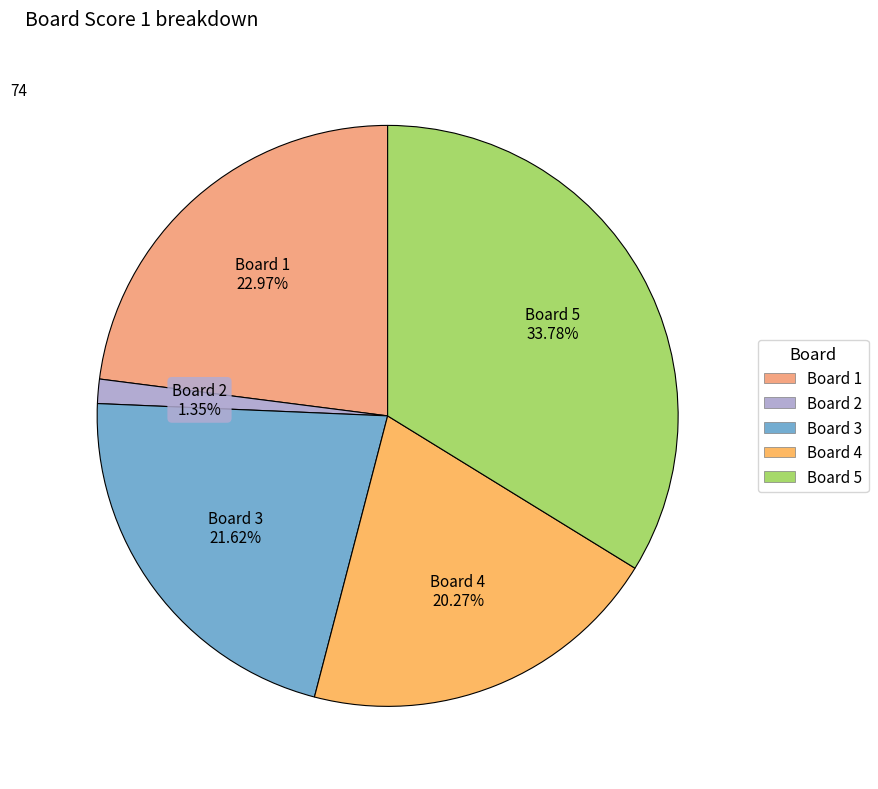

How many slices are in this pie chart?

5